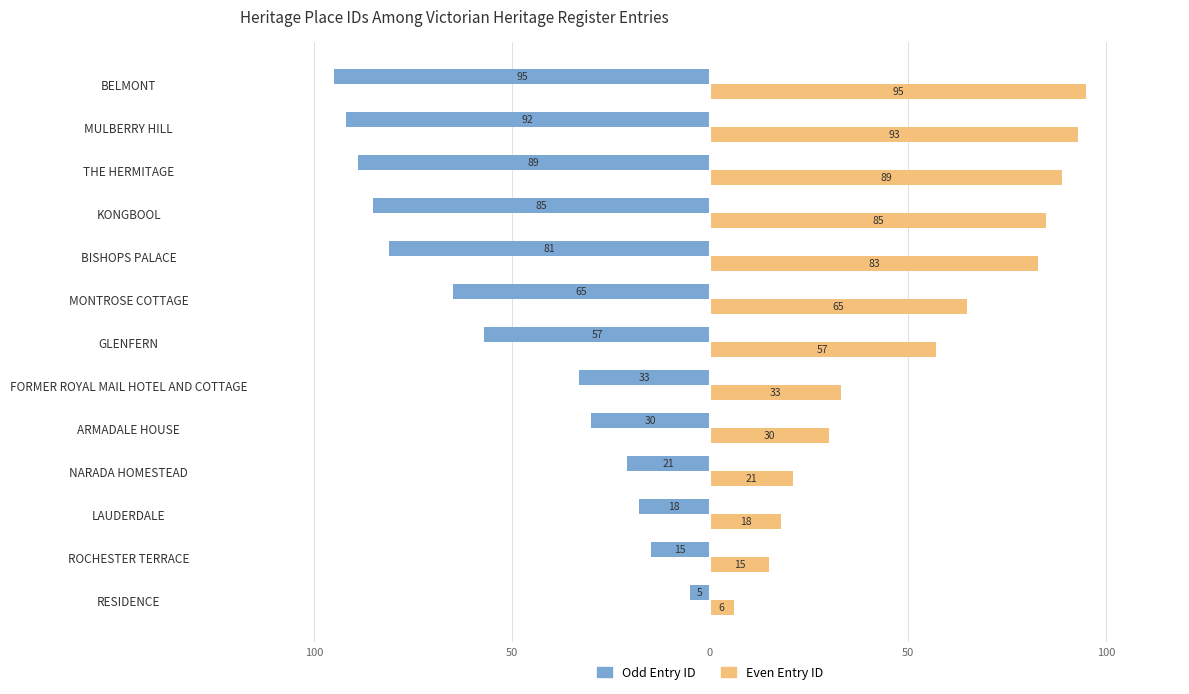

What are all the series names shown in the legend?

Odd Entry ID, Even Entry ID